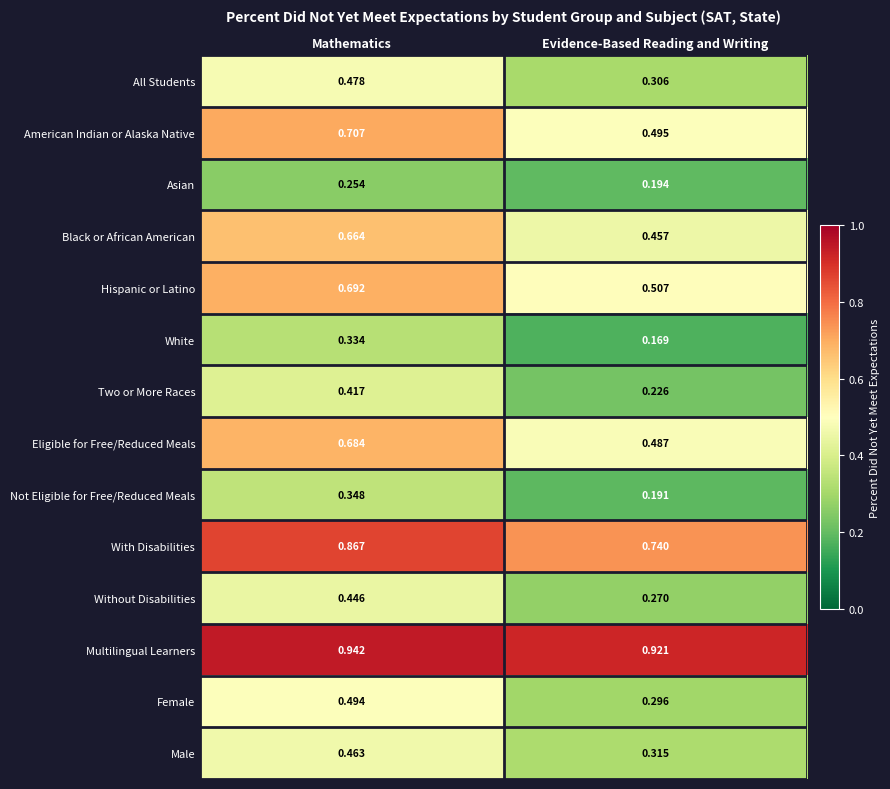

Which category has the lowest value across all series?

Evidence-Based Reading and Writing